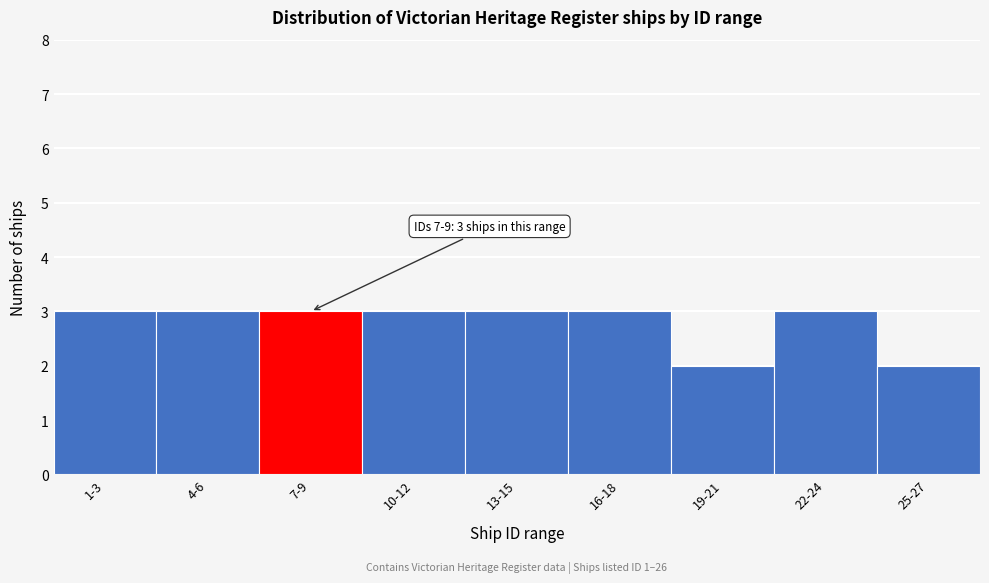

Reading left to right, what are all the values shown in this chart?

1-3=3	4-6=3	7-9=3	10-12=3	13-15=3	16-18=3	19-21=2	22-24=3	25-27=2